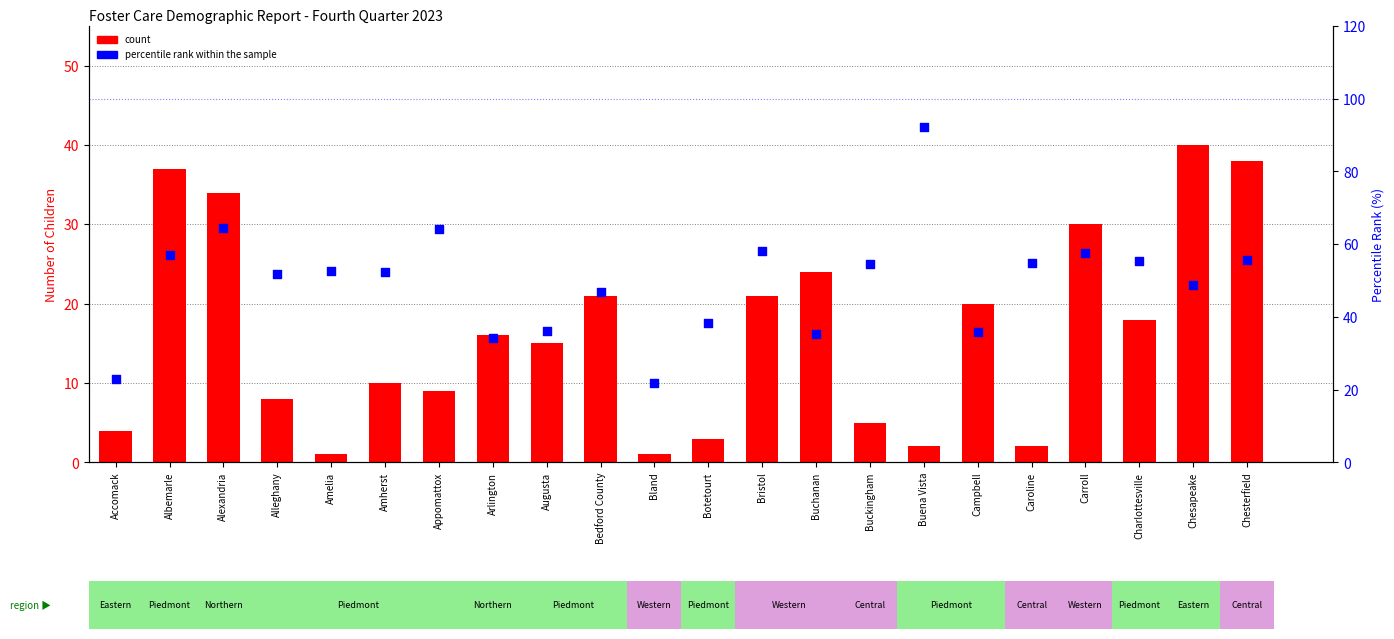

What are all the series names shown in the legend?

count, percentile rank within the sample